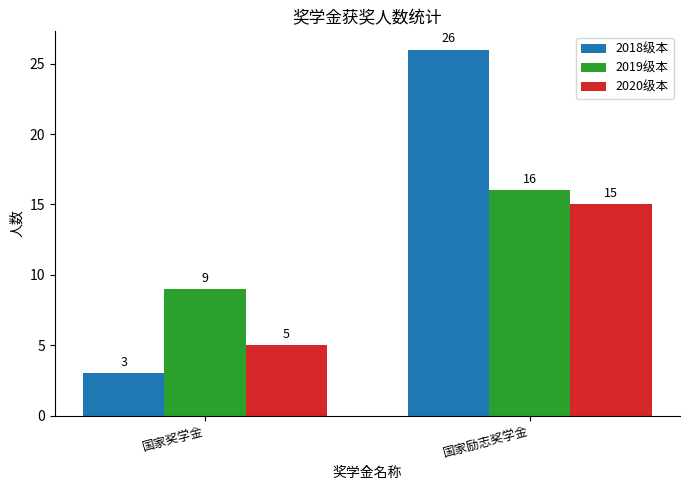

Are the bars horizontal?

No